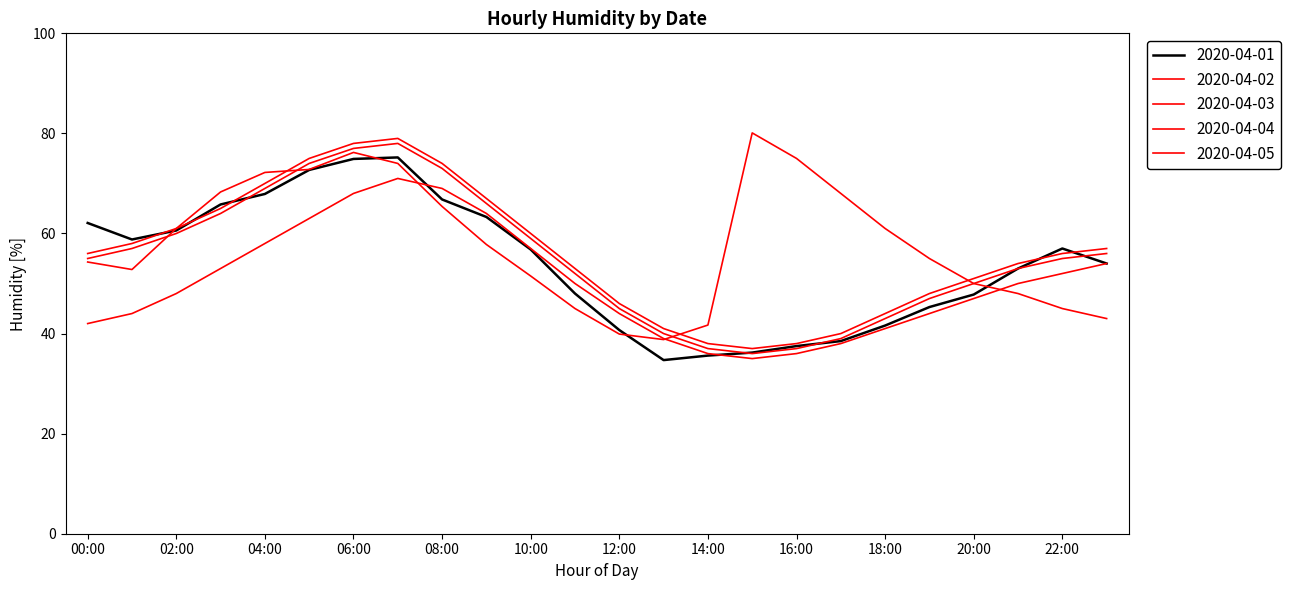

How many lines are shown in the chart?

5